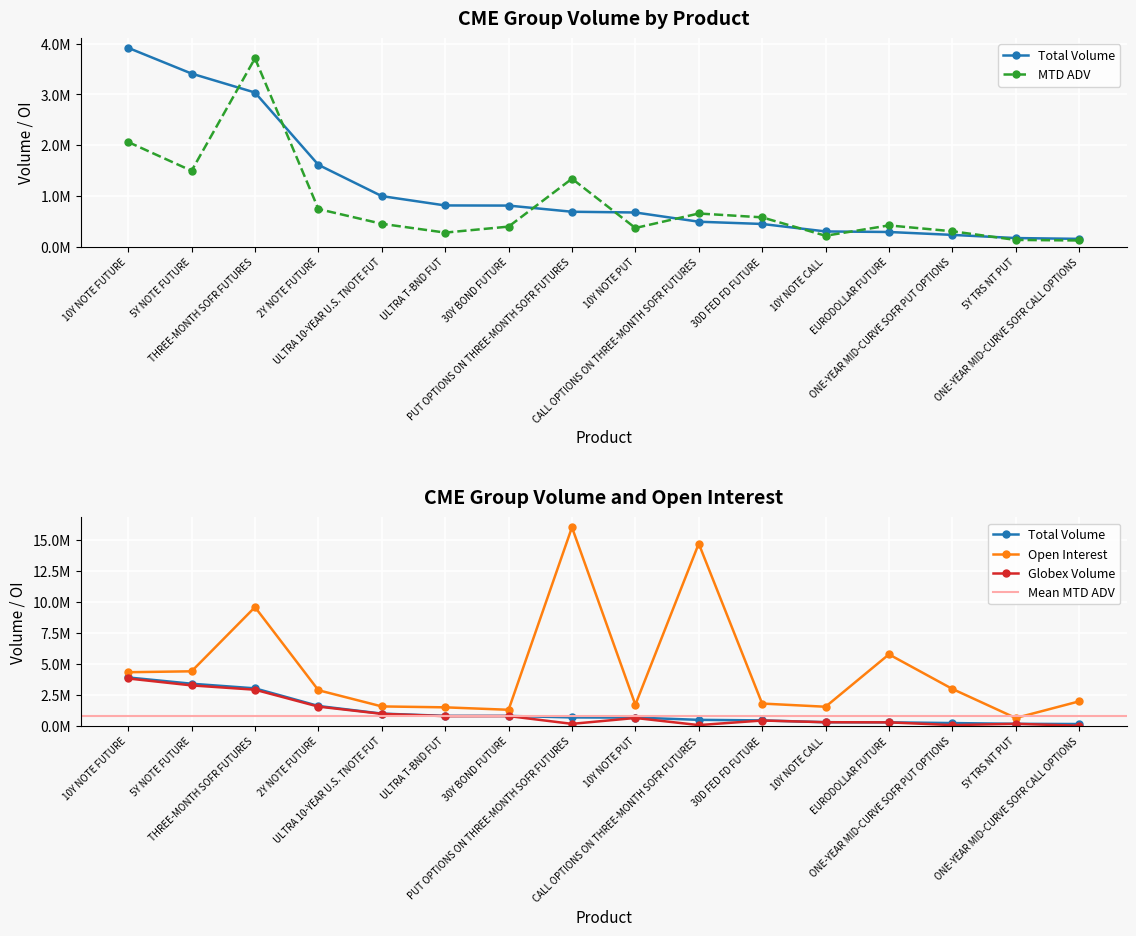

Which series has the largest total across all categories?

Open Interest